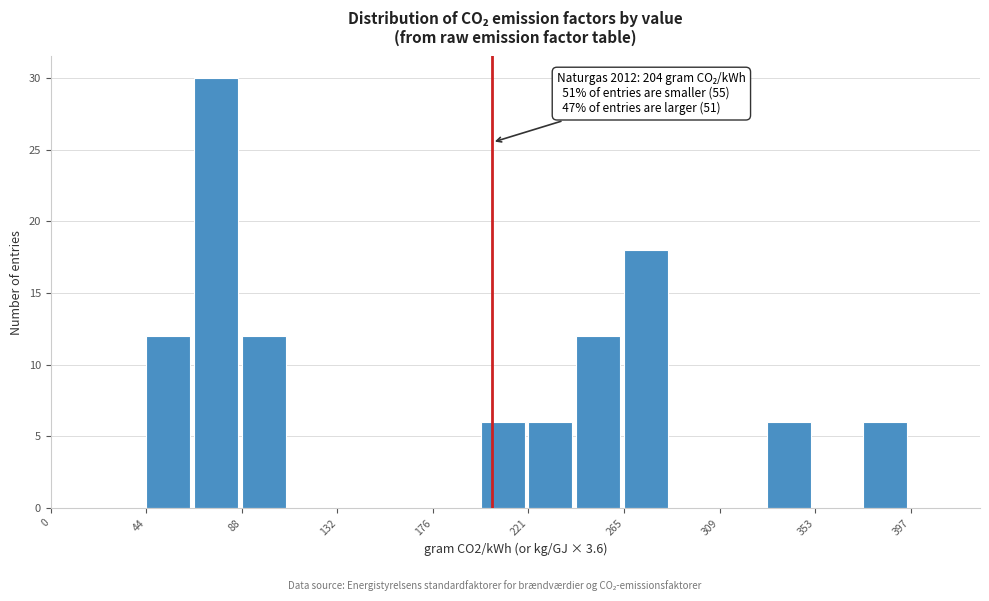

Which range on the x-axis has the tallest bar?

65 to 90